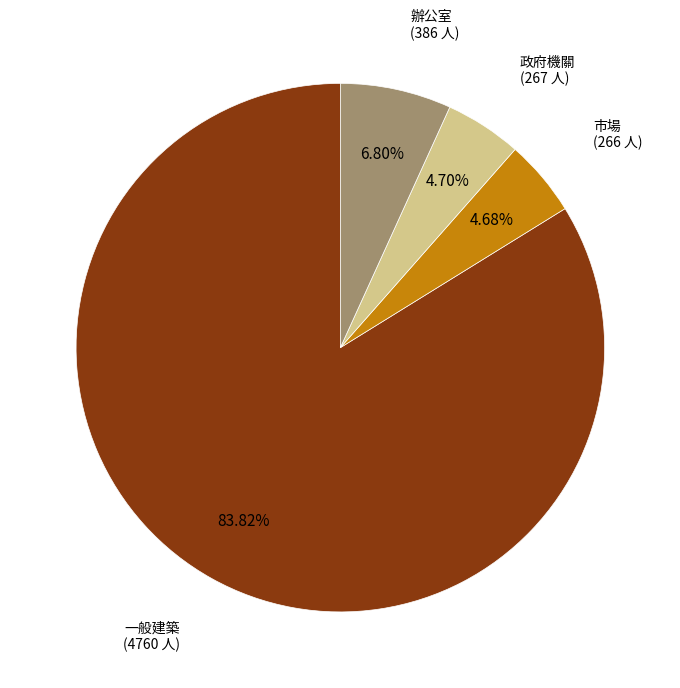

Does any single category account for the majority?

Yes